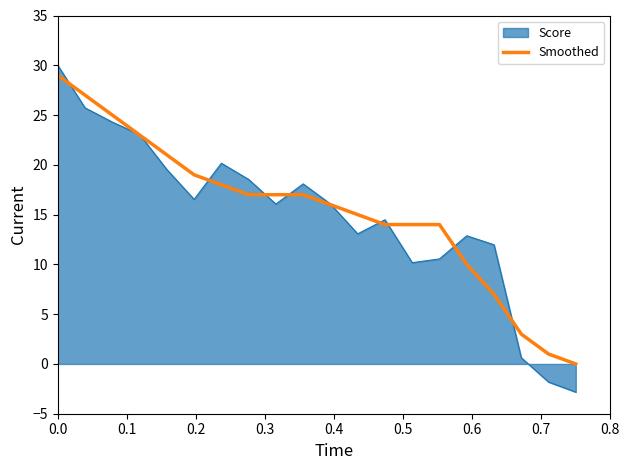

How many lines are shown in the chart?

2